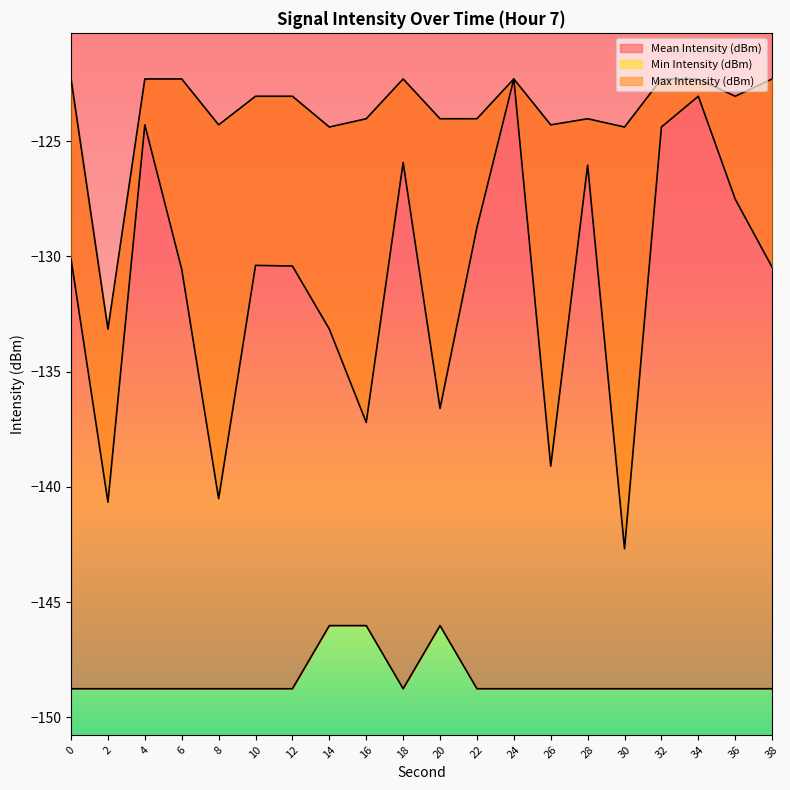

Reading left to right, transcribe all the data shown in this chart.

Mean Intensity (dBm): 0=-130.1	2=-140.7	4=-124.3	6=-130.6	8=-140.5	10=-130.4	12=-130.4	14=-133.2	16=-137.2	18=-125.9	20=-136.6	22=-128.7	24=-122.3	26=-139.1	28=-126.0	30=-142.7	32=-124.4	34=-123.1	36=-127.5	38=-130.5
Max Intensity (dBm): 0=-122.3	2=-133.2	4=-122.3	6=-122.3	8=-124.3	10=-123.1	12=-123.1	14=-124.4	16=-124.0	18=-122.3	20=-124.0	22=-124.0	24=-122.3	26=-124.3	28=-124.0	30=-124.4	32=-122.3	34=-122.3	36=-123.1	38=-122.3
Min Intensity (dBm): 0=-148.8	2=-148.8	4=-148.8	6=-148.8	8=-148.8	10=-148.8	12=-148.8	14=-146.0	16=-146.0	18=-148.8	20=-146.0	22=-148.8	24=-148.8	26=-148.8	28=-148.8	30=-148.8	32=-148.8	34=-148.8	36=-148.8	38=-148.8